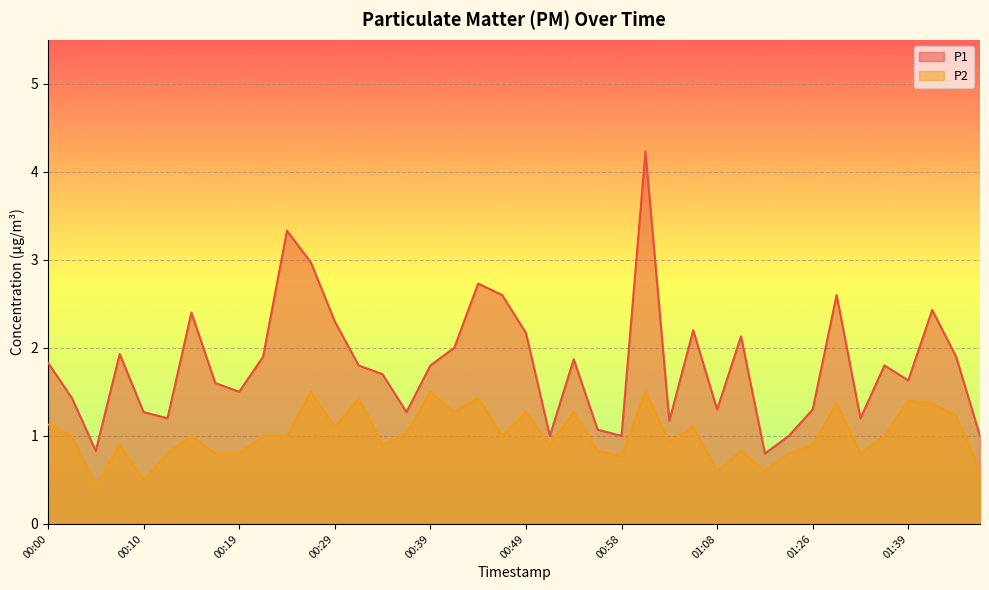

What is the average value of the P1 series?

1.8